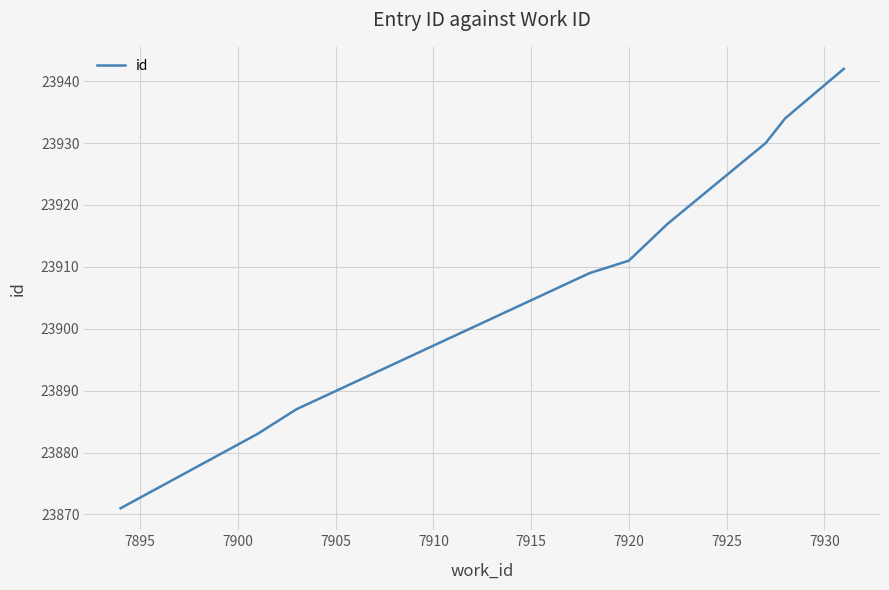

True or false: there are more than 0 points higher than both neighbors.

False